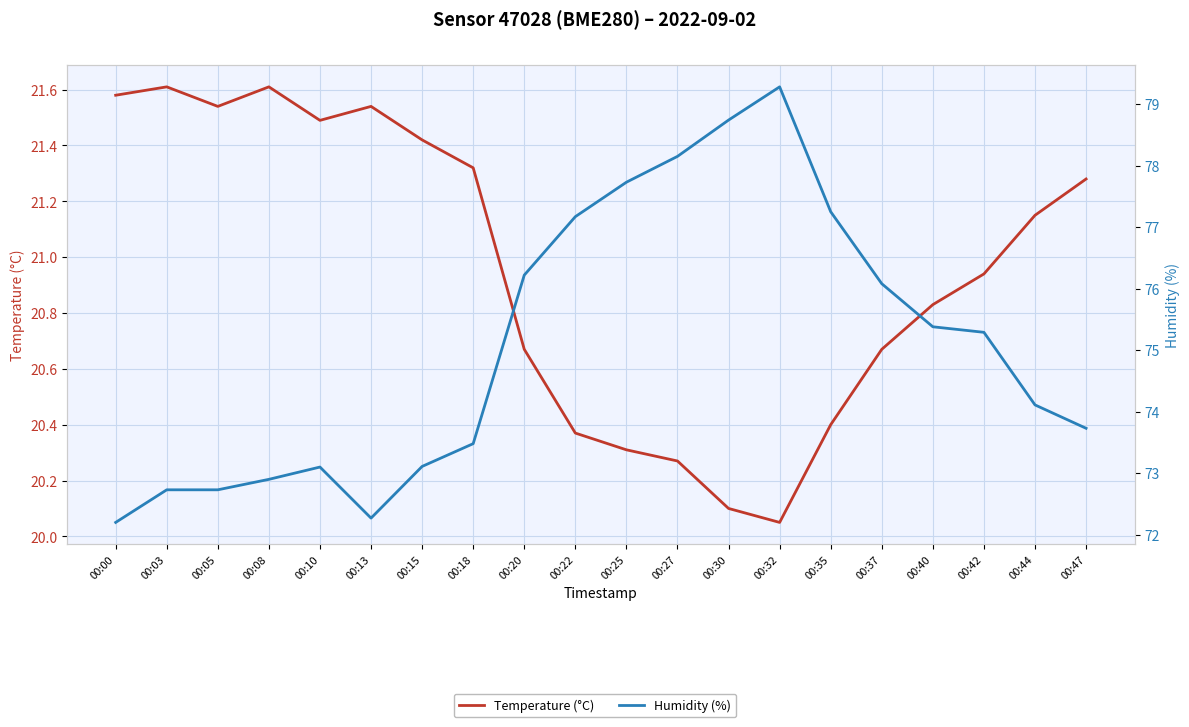

At how many categories does at least one series exceed 66?

20